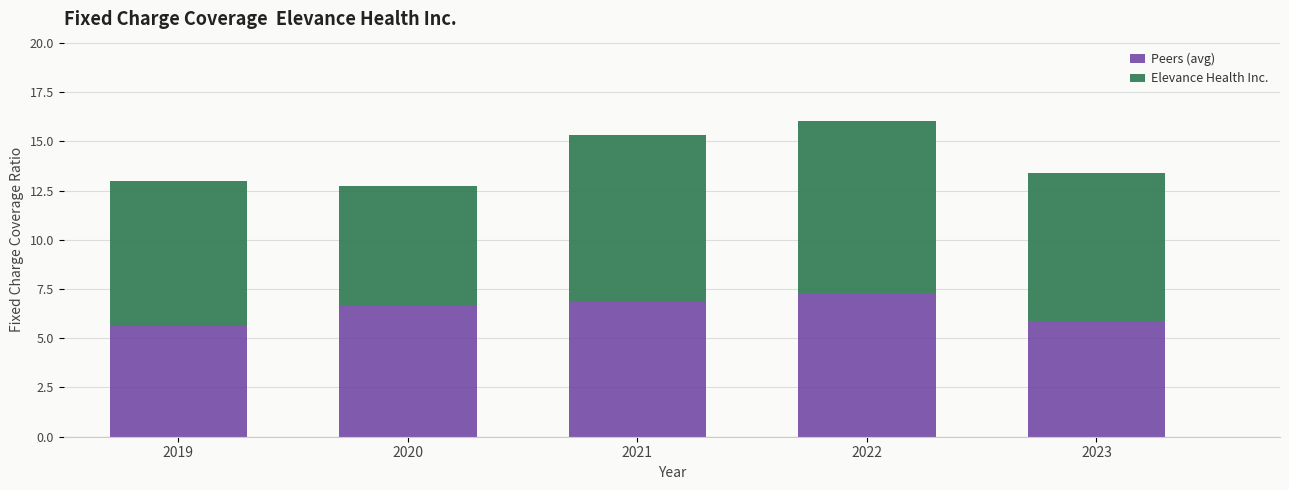

Reading left to right, list the values for the Peers (avg) series.

5.6	6.6	6.8	7.2	5.9